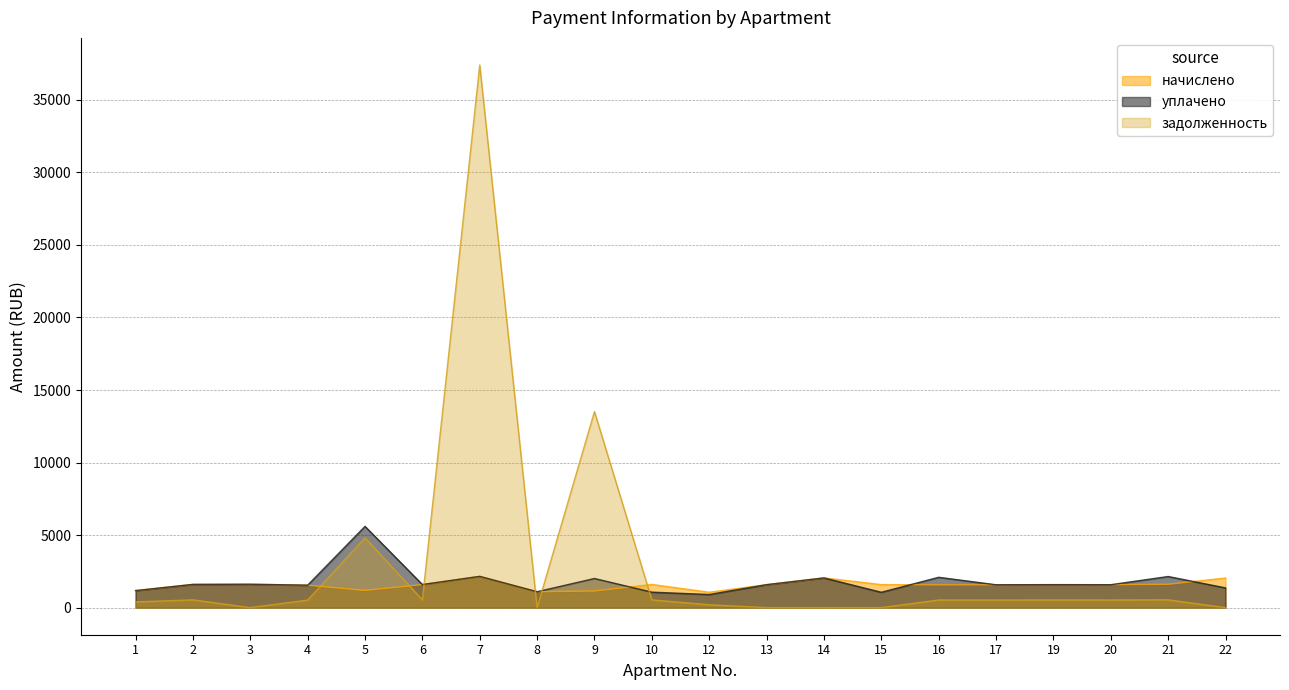

Is the value of начислено at 20 greater than the value of уплачено at 19?

No